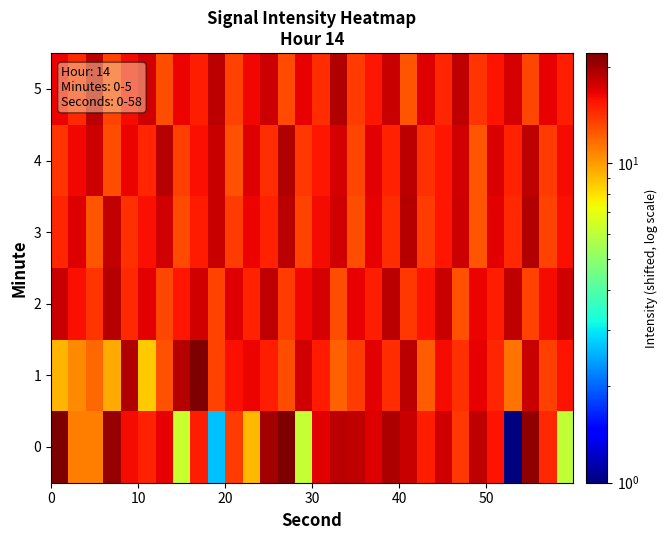

Reading left to right, transcribe all the data shown in this chart.

0: 21.9	11.0	11.0	20.6	16.1	14.8	16.7	6.2	15.1	2.6	13.7	9.1	19.8	22.0	6.2	16.9	18.8	18.4	16.9	19.4	18.0	15.1	17.6	13.9	18.4	15.6	1.0	20.8	14.5	6.1
1: 9.1	10.7	11.8	9.5	19.1	8.6	12.7	18.9	22.1	13.3	15.7	16.4	15.0	12.9	17.5	15.3	12.1	13.7	16.8	14.4	18.6	12.3	15.9	14.1	16.5	14.7	11.4	18.0	13.5	15.6
2: 18.1	15.8	14.0	18.9	14.5	16.7	13.1	15.4	17.7	13.3	17.0	14.8	18.4	13.6	16.1	17.3	12.9	16.5	15.1	18.7	13.9	15.6	18.0	12.7	16.3	15.0	18.5	13.4	15.9	17.6
3: 14.7	16.9	12.5	18.3	14.1	15.8	17.5	13.0	15.3	18.1	13.7	16.4	14.9	18.6	13.4	16.0	17.7	12.8	16.6	14.3	19.0	13.6	15.5	17.9	12.6	16.8	14.5	19.1	13.3	15.7
4: 14.0	16.1	17.8	12.9	16.4	14.6	18.9	13.5	15.8	18.1	12.7	17.0	14.3	19.2	13.8	15.5	17.4	13.1	16.7	14.9	18.6	14.1	15.4	17.7	12.5	17.1	14.8	18.4	13.6	16.0
5: 16.3	14.5	18.8	13.4	15.9	17.6	12.8	16.4	15.0	18.7	13.3	16.1	17.8	13.0	16.6	14.4	19.1	13.7	15.5	18.0	12.6	16.9	14.7	18.5	14.0	15.6	17.3	13.2	16.5	15.1